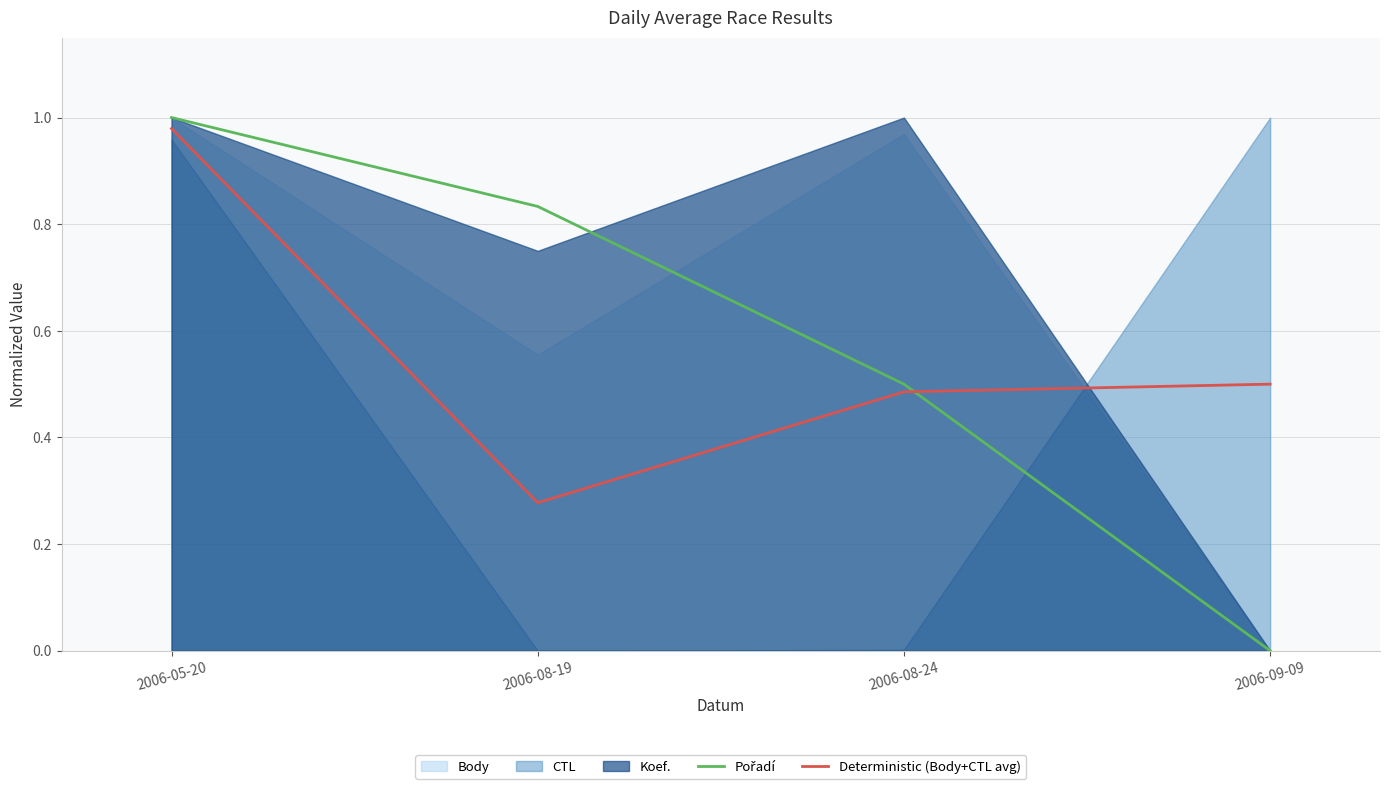

What is the difference between the Deterministic (Body+CTL avg) values at 2006-09-09 and 2006-05-20?

0.5